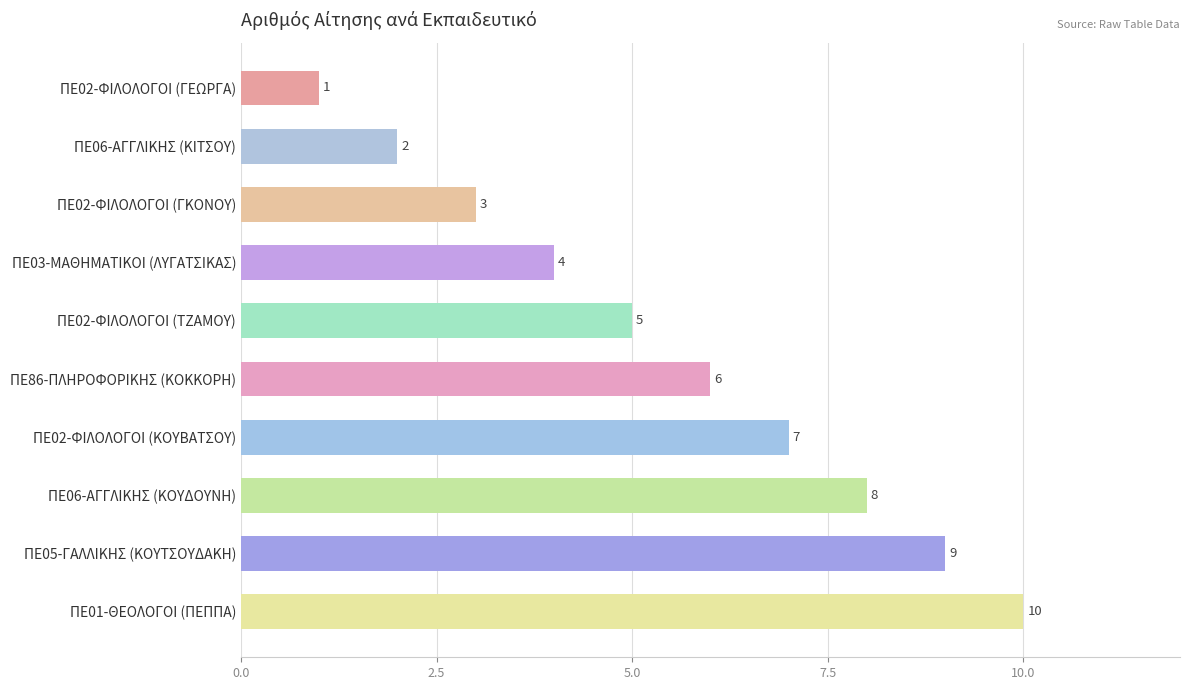

Which category has the highest value across all series?

ΠΕ01-ΘΕΟΛΟΓΟΙ (ΠΕΠΠΑ)